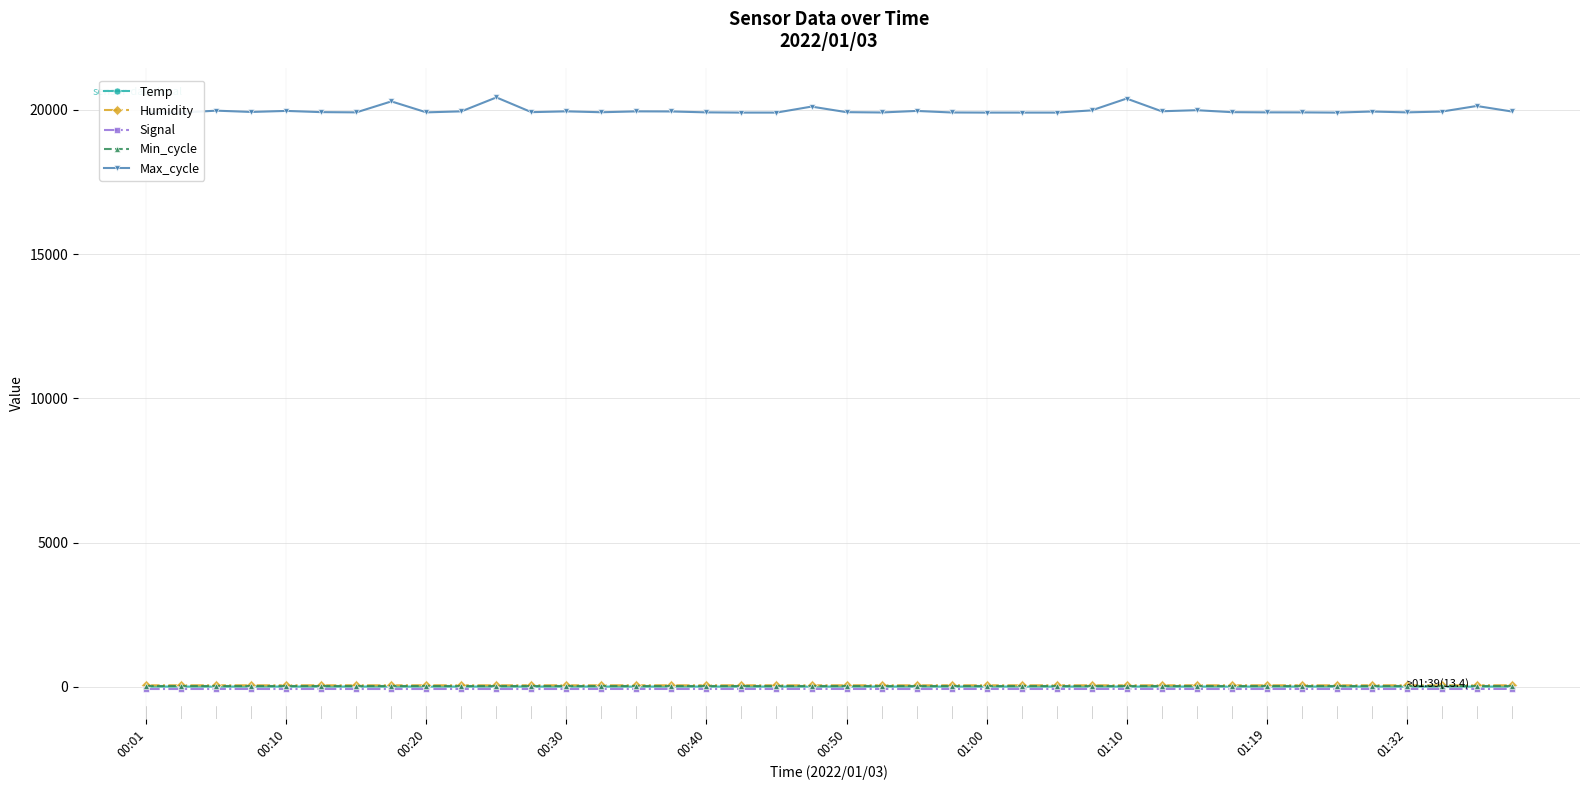

How many lines are shown in the chart?

5